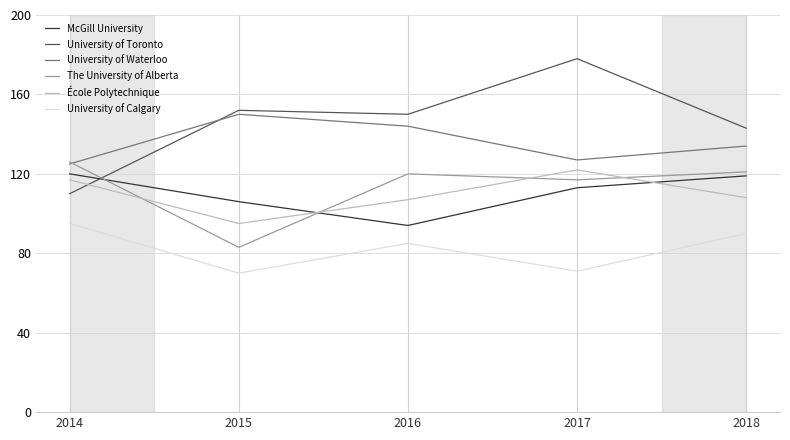

Between 2017 and 2018, which series saw the biggest shift?

University of Toronto